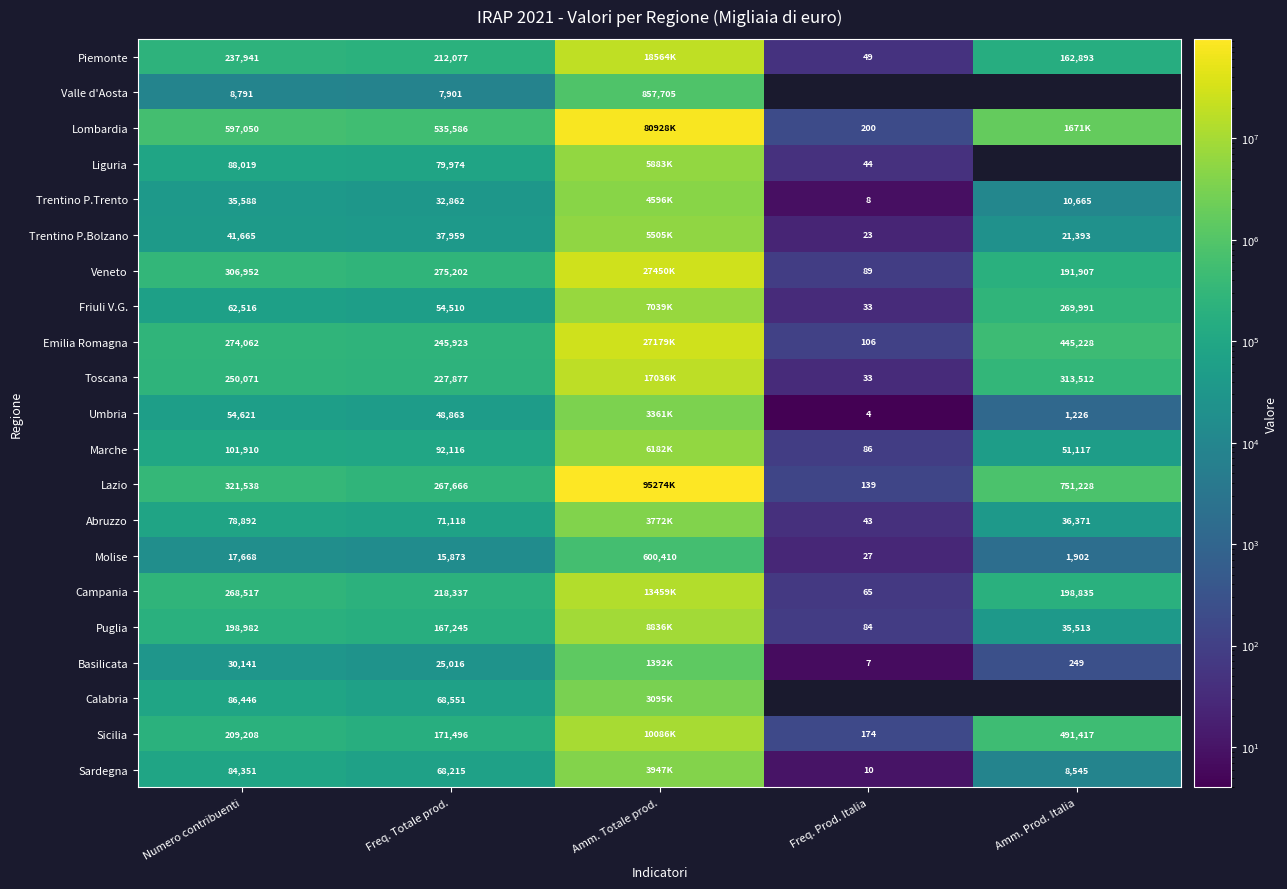

Is the value of Marche at Freq. Totale prod. greater than the value of Sicilia at Freq. Totale prod.?

No